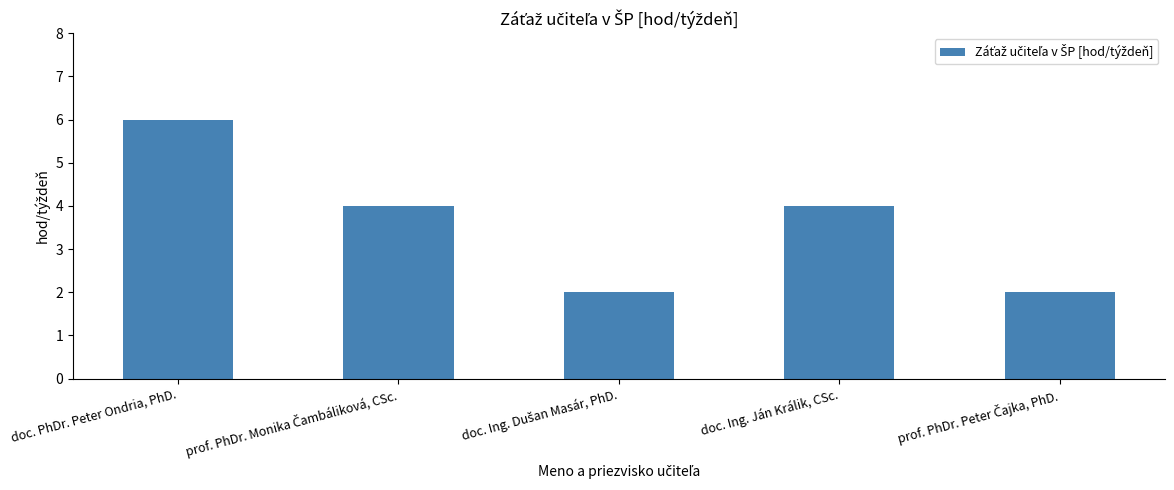

Where does the data first go above 4?

doc. PhDr. Peter Ondria, PhD.